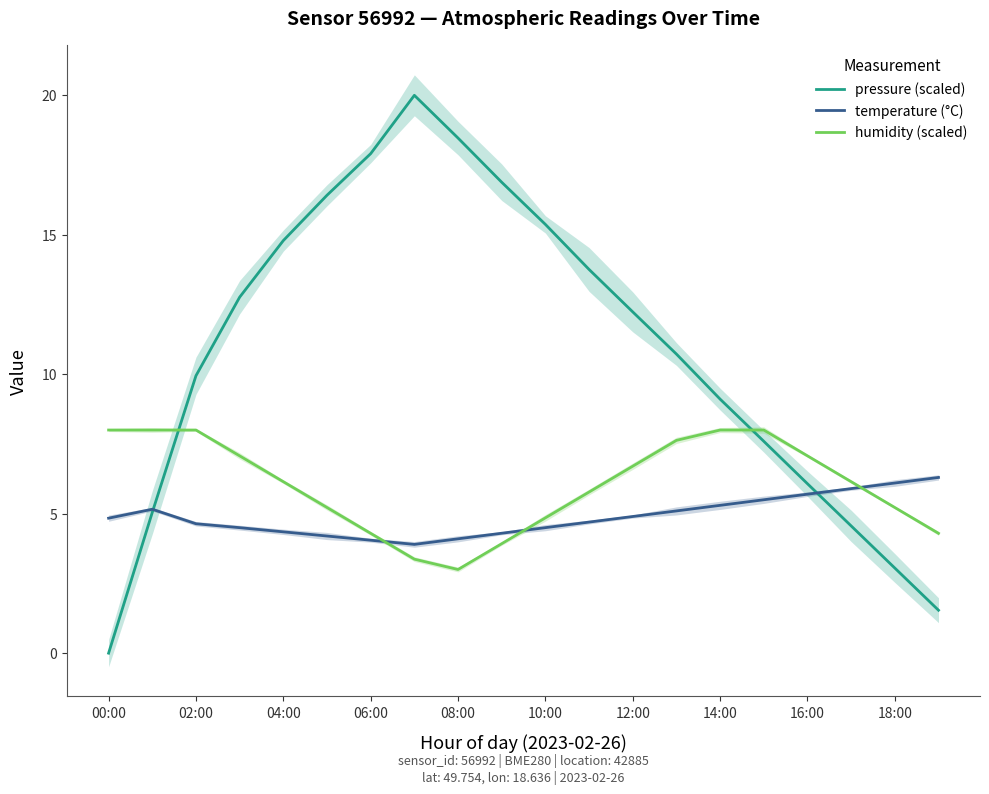

Is it true that pressure (scaled) equals 12.2 at 12:00?

True